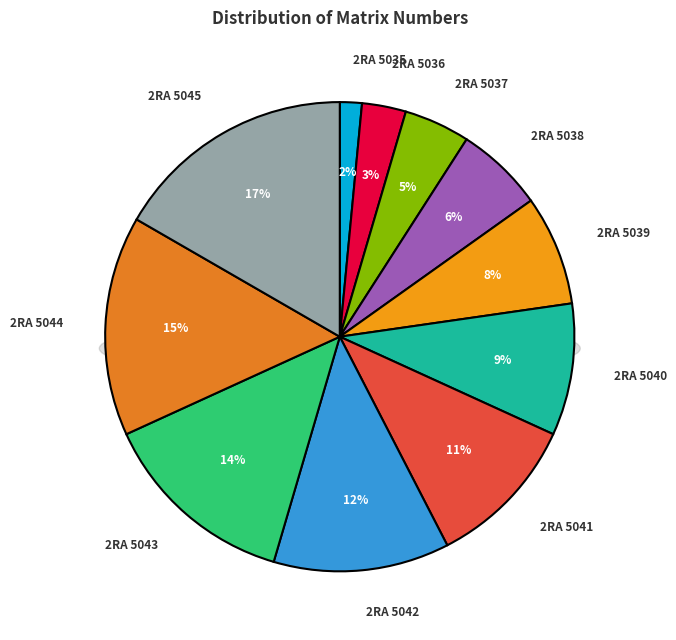

To the nearest percent, what is the difference between the largest and smallest slice percentages?

15%